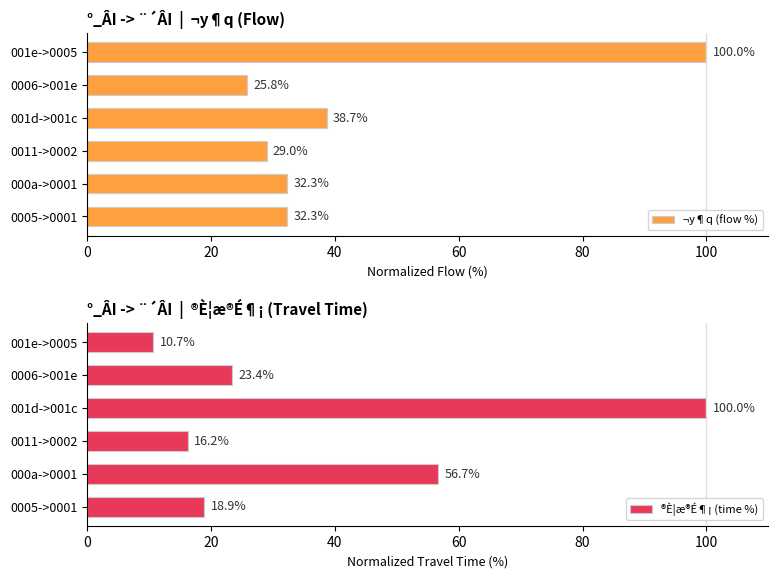

What are all the series names shown in the legend?

¬y¶q (flow %), ®È¦æ®É¶¡ (time %)